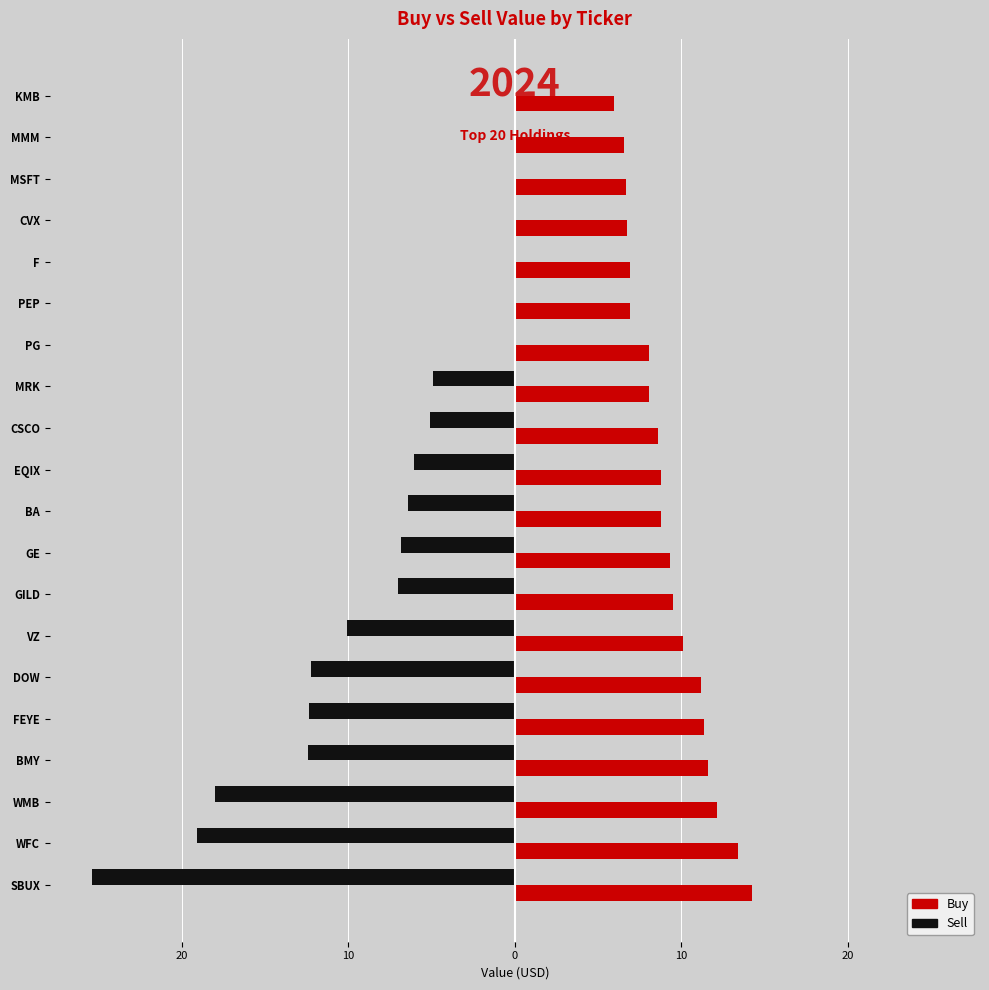

What is the sum of all Buy values?

185.0